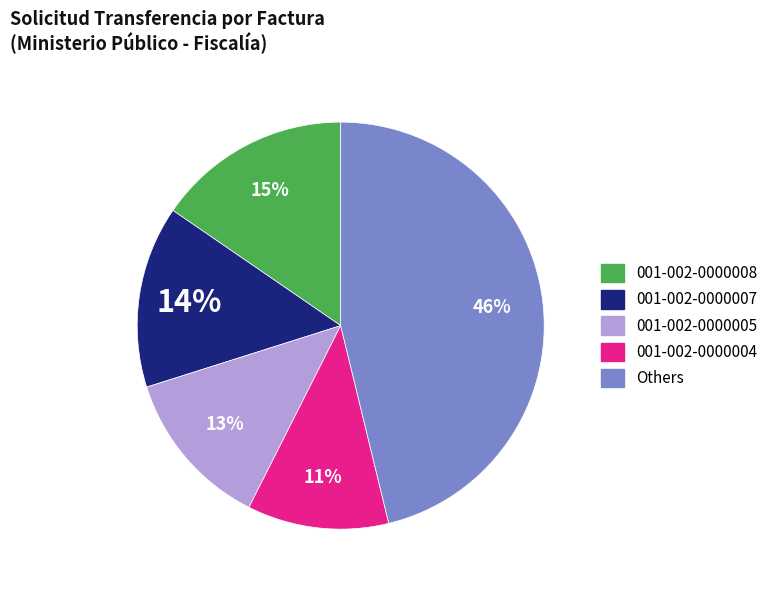

To the nearest percent, what is the average slice percentage?

20%